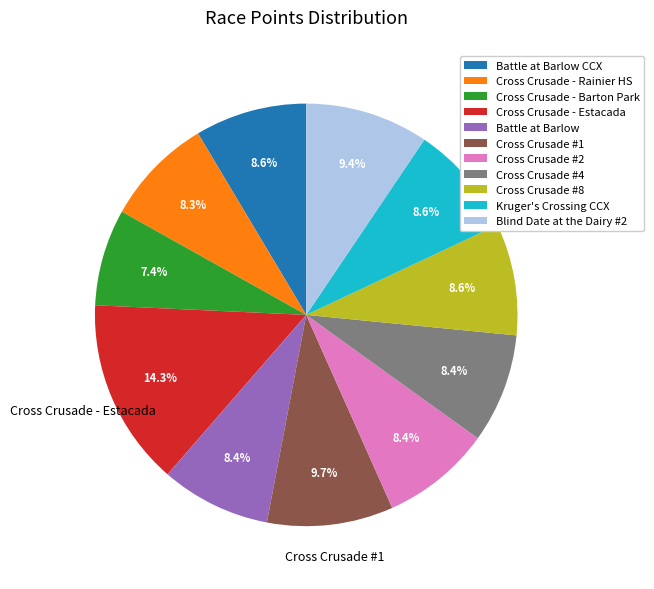

What percentage is the Blind Date at the Dairy #2 slice, to the nearest percent?

9%